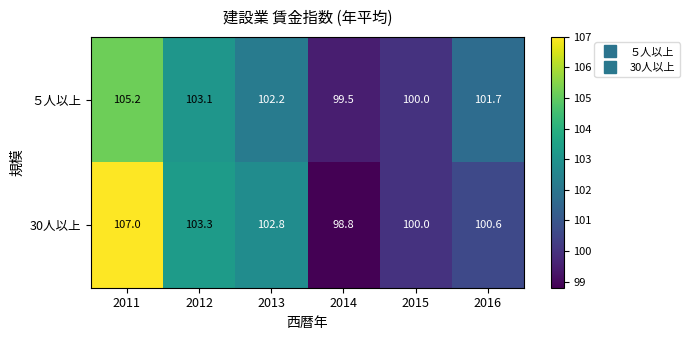

At how many categories does at least one series exceed 102?

3